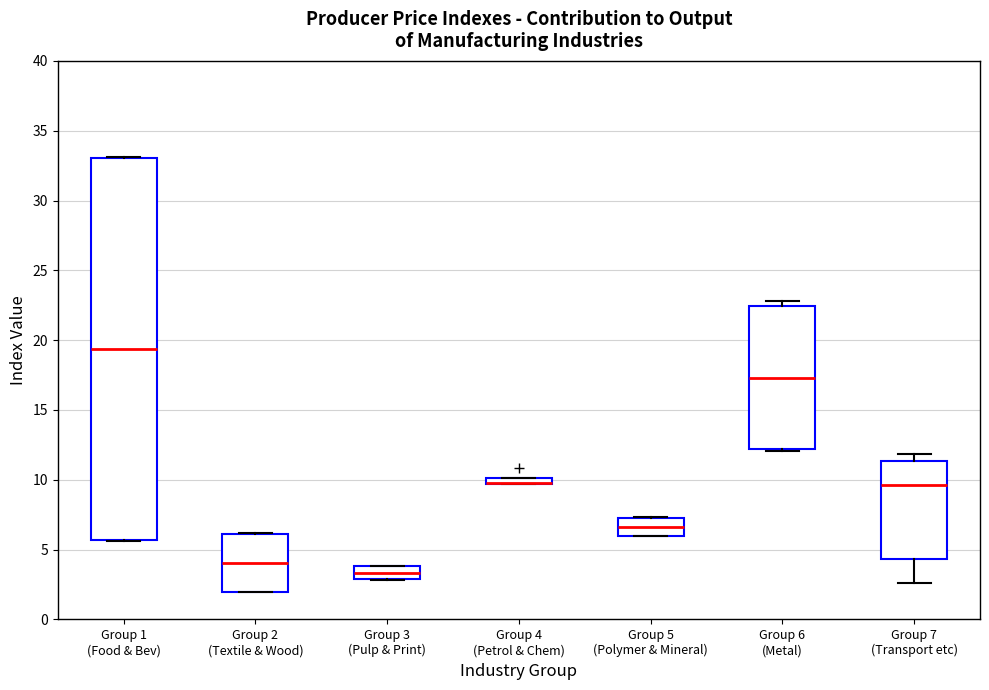

Where does the median line of the box for Group 5 (Polymer & Mineral) sit on the y-axis? The values are not printed on the chart, so give them approximately, as read against the axis.

6.5